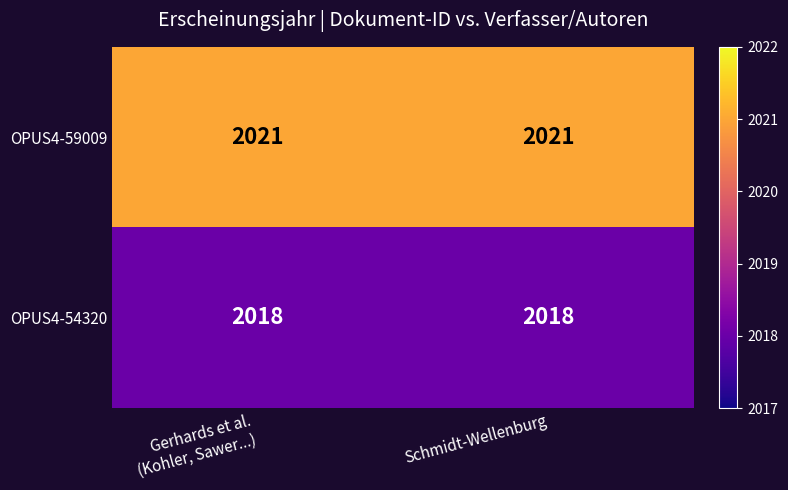

Count the number of data series in this chart.

2